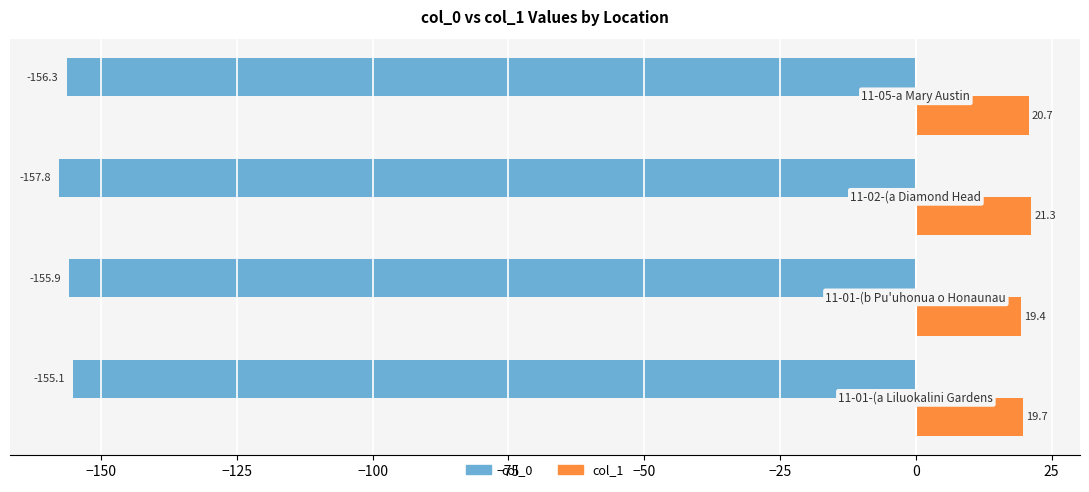

Which series has the widest spread of values?

col_0